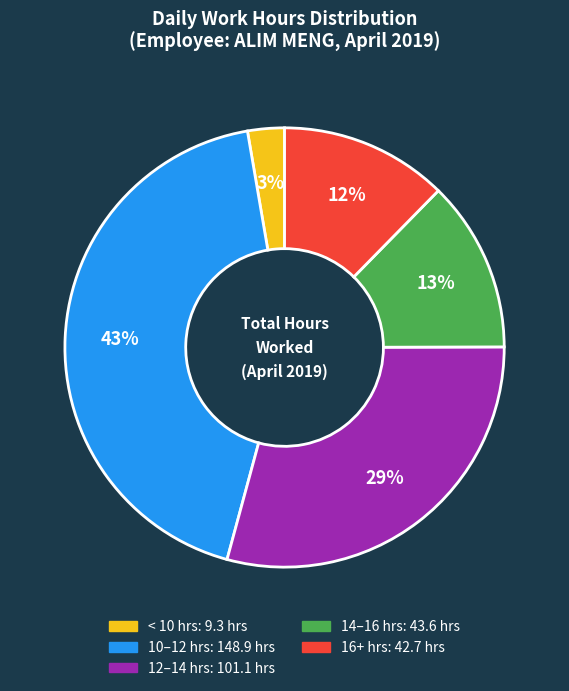

To the nearest percent, what is the difference between the largest and smallest slice percentages?

40%